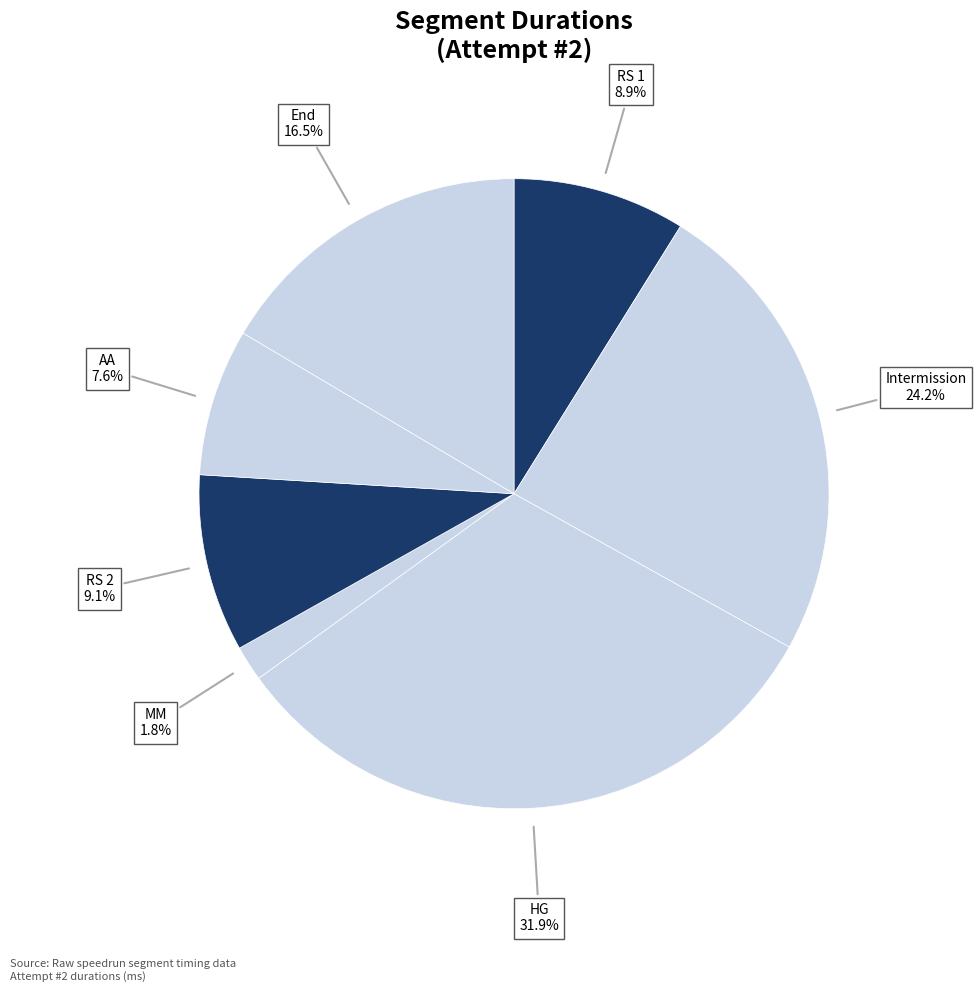

Is there any slice that represents more than half of the pie?

No